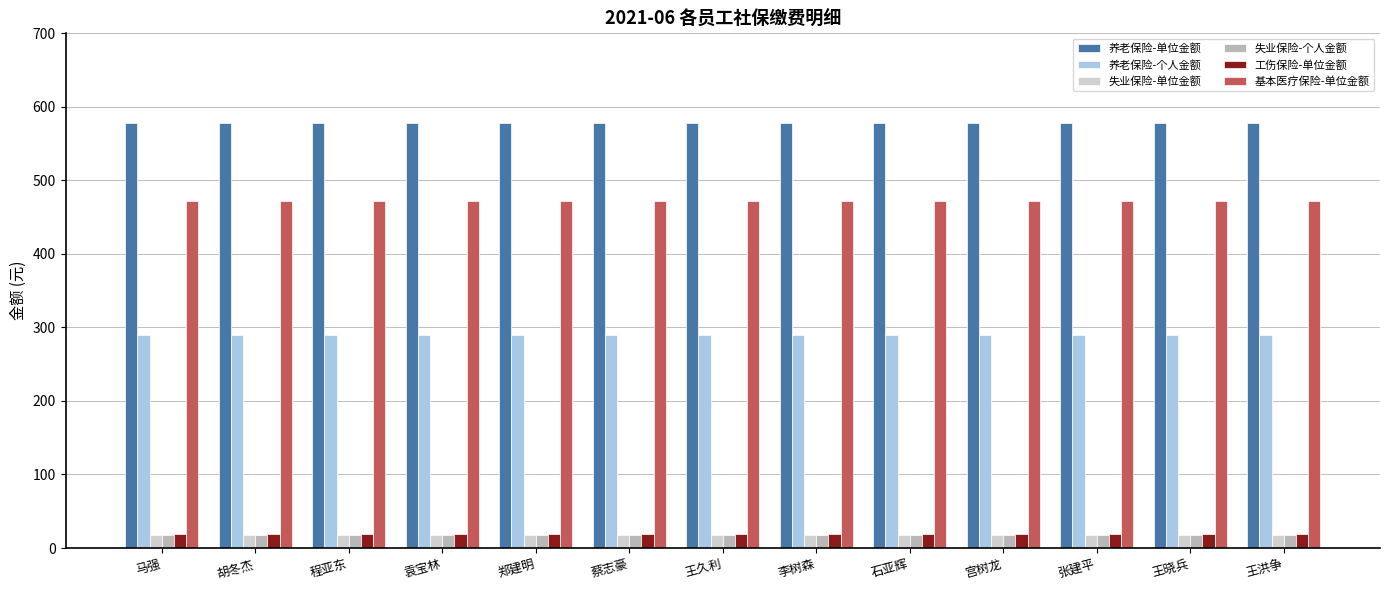

Reading right to left, what are all the values shown in this chart?

养老保险-单位金额: 578.1	578.1	578.1	578.1	578.1	578.1	578.1	578.1	578.1	578.1	578.1	578.1	578.1
养老保险-个人金额: 289.0	289.0	289.0	289.0	289.0	289.0	289.0	289.0	289.0	289.0	289.0	289.0	289.0
失业保险-单位金额: 18.1	18.1	18.1	18.1	18.1	18.1	18.1	18.1	18.1	18.1	18.1	18.1	18.1
失业保险-个人金额: 18.1	18.1	18.1	18.1	18.1	18.1	18.1	18.1	18.1	18.1	18.1	18.1	18.1
工伤保险-单位金额: 18.9	18.9	18.9	18.9	18.9	18.9	18.9	18.9	18.9	18.9	18.9	18.9	18.9
基本医疗保险-单位金额: 471.7	471.7	471.7	471.7	471.7	471.7	471.7	471.7	471.7	471.7	471.7	471.7	471.7